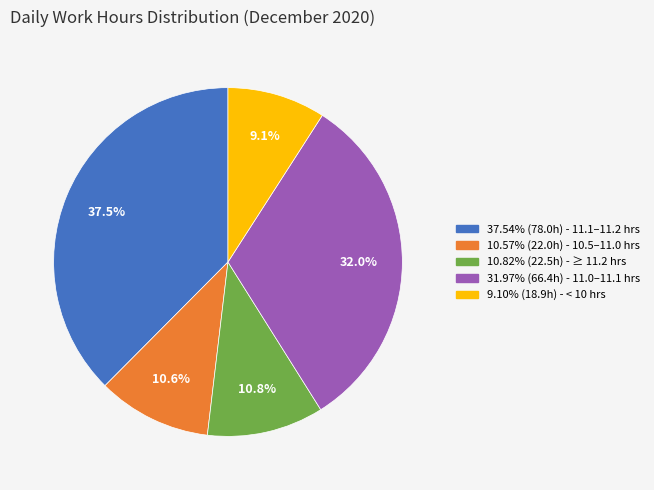

Is there any slice that represents more than half of the pie?

No